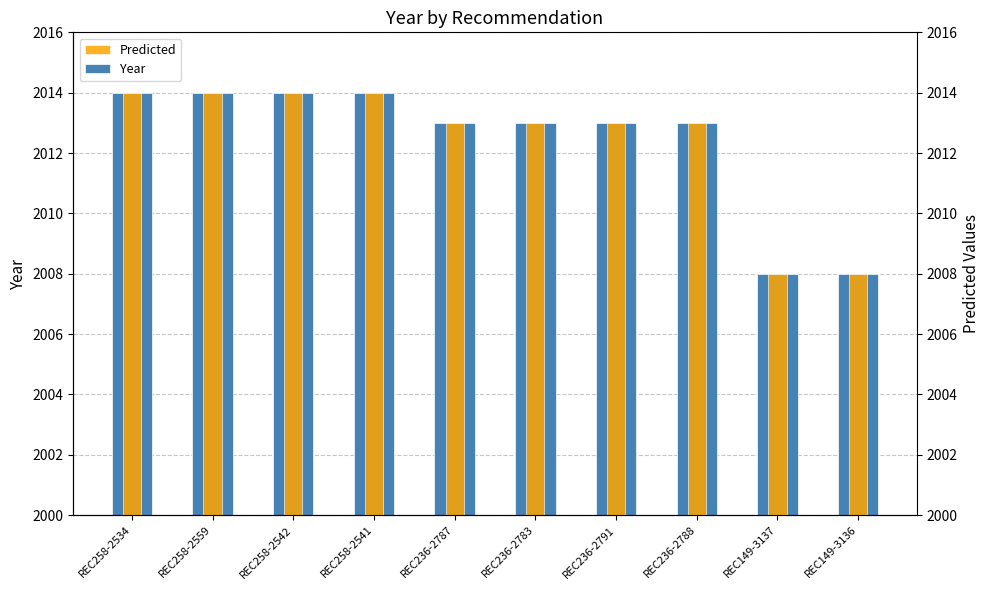

What is the label of the 4th bar from the right?

REC236-2791